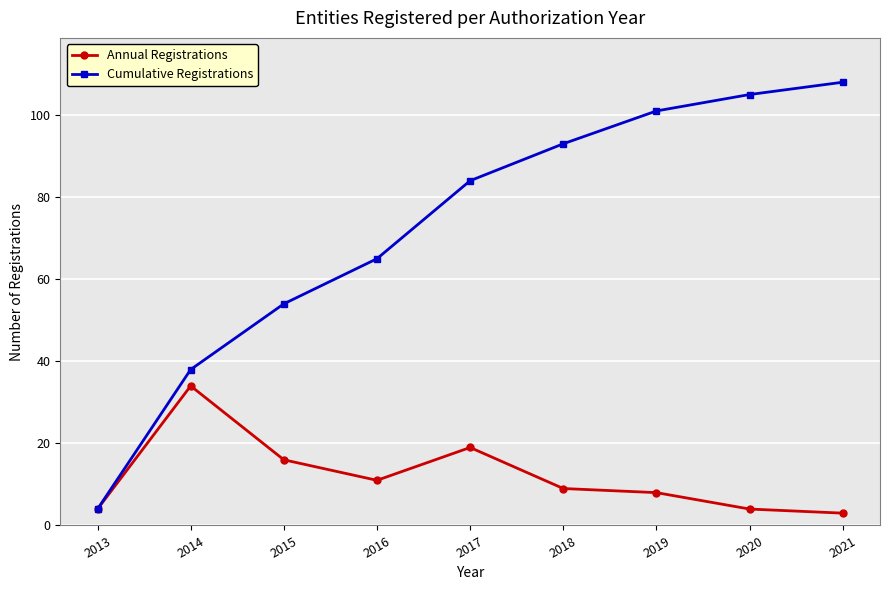

Rank the series by their maximum value, from highest to lowest.

Cumulative Registrations, Annual Registrations